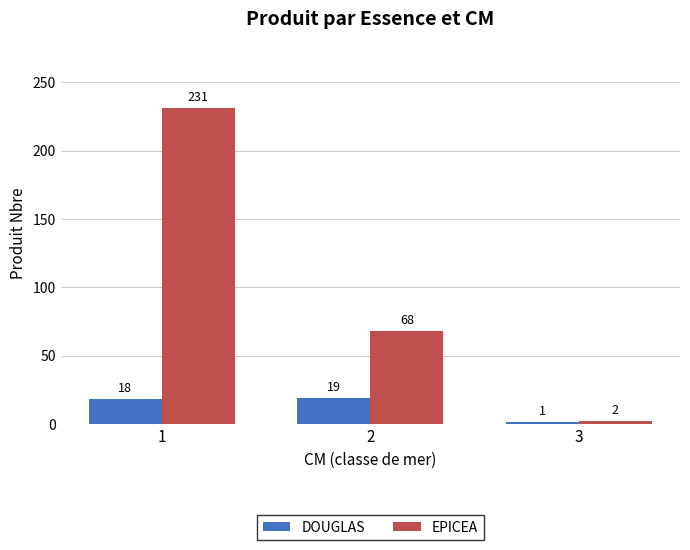

Which series changed the most between 1 and 3?

EPICEA